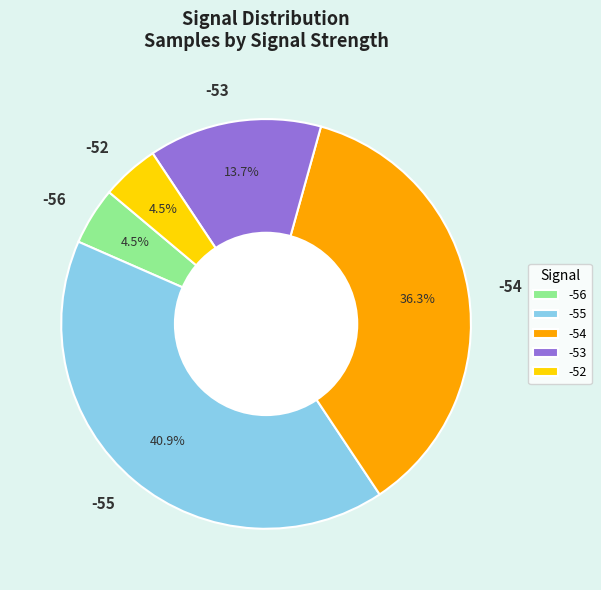

Which slice is the largest?

-55